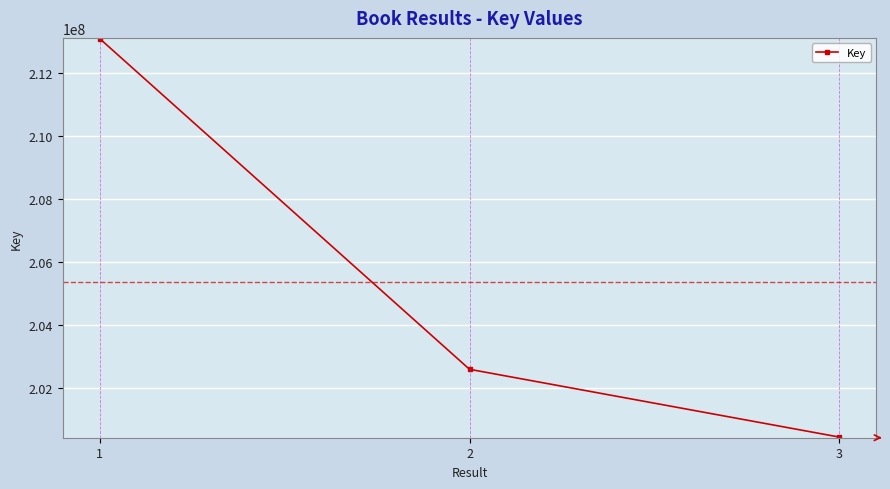

The chart shows a value of 213080285 at 1. True or false?

True